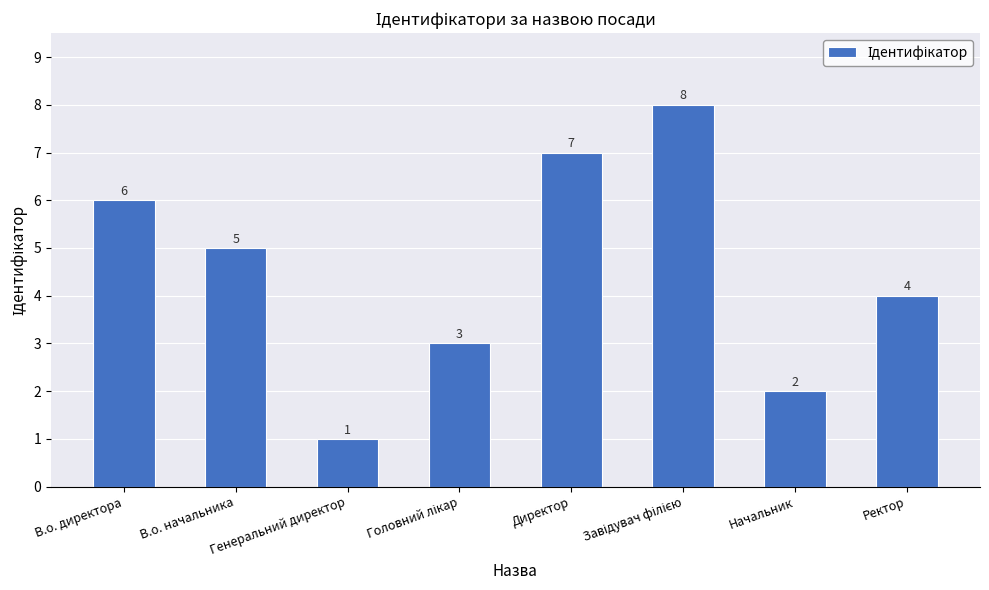

Does the chart contain stacked bars?

No